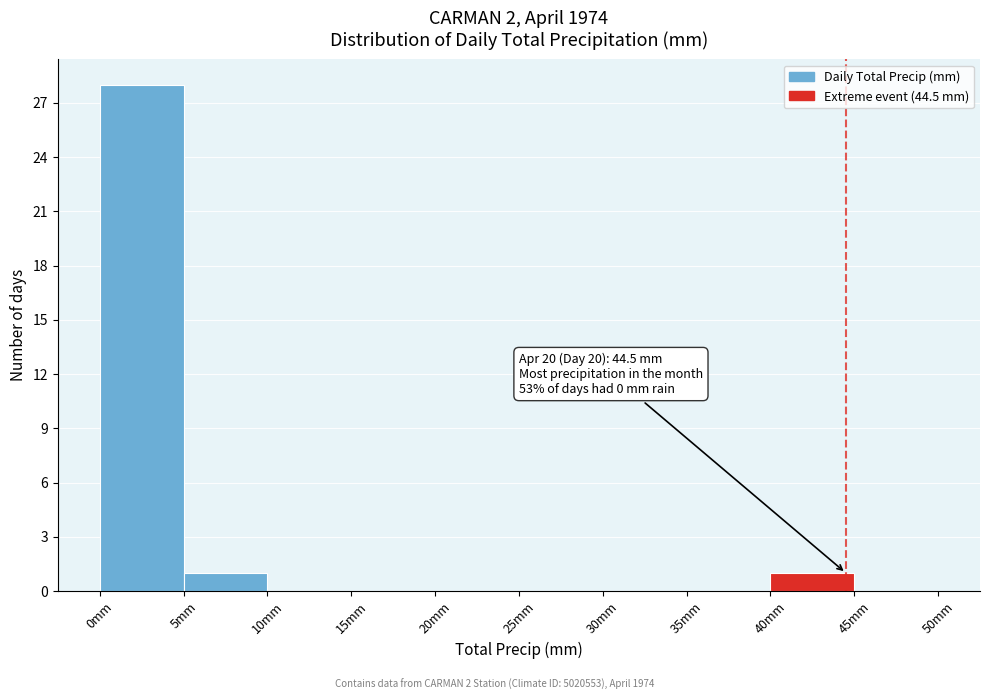

Which range on the x-axis has the tallest bar?

0 to 5